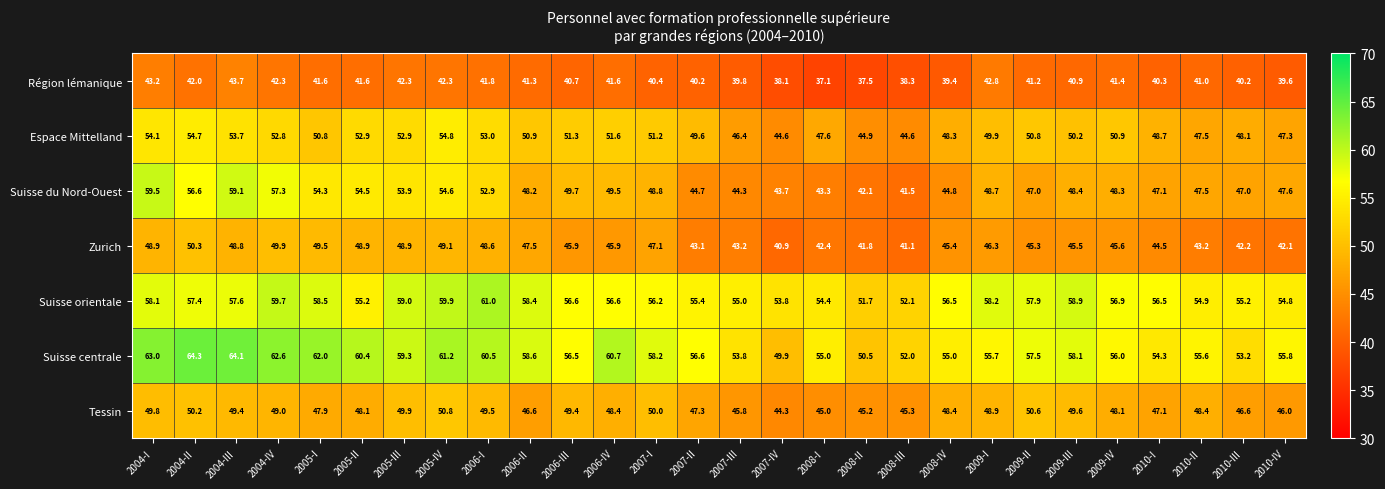

Which series has the largest range (max minus min)?

Suisse du Nord-Ouest